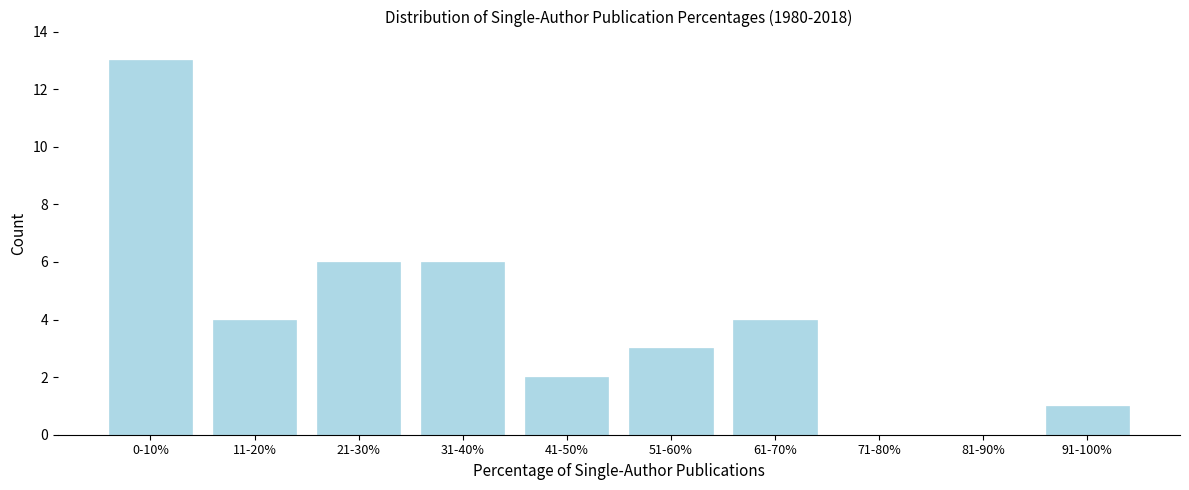

Reading left to right, transcribe all the data shown in this chart.

0-10%=13	11-20%=4	21-30%=6	31-40%=6	41-50%=2	51-60%=3	61-70%=4	71-80%=0	81-90%=0	91-100%=1